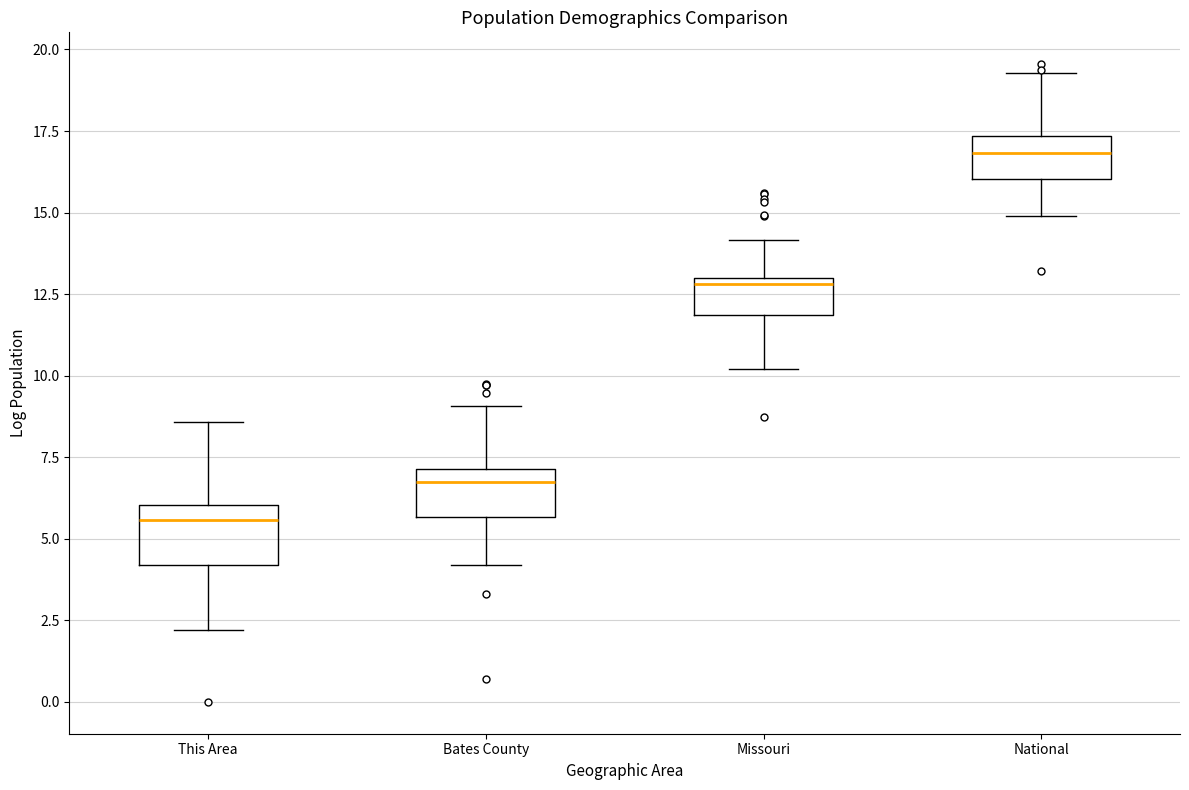

Reading left to right, read every box against the y-axis: the position of its median line, the range the box covers, and the ends of its whiskers. The values are not printed on the chart, so give them approximately, as read against the axis.

This Area: median 5.5, box 4.0 to 6.0, whiskers 2.0 to 8.5
Bates County: median 6.5, box 5.5 to 7.0, whiskers 4.0 to 9.0
Missouri: median 13.0 (just below the box's upper edge), box 12.0 to 13.0, whiskers 10.0 to 14.0
National: median 17.0, box 16.0 to 17.5, whiskers 15.0 to 19.5